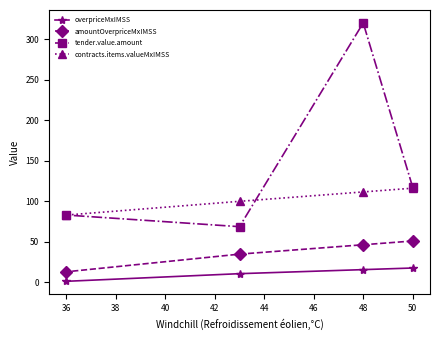

What is the greatest value displayed?

320.2